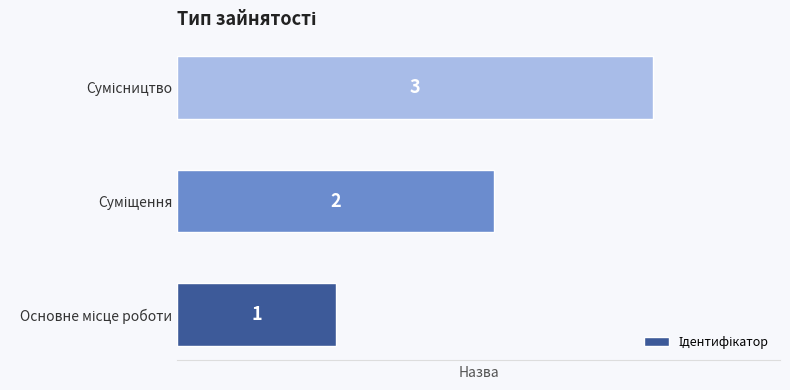

Count the values in the range 1 to 3.

3